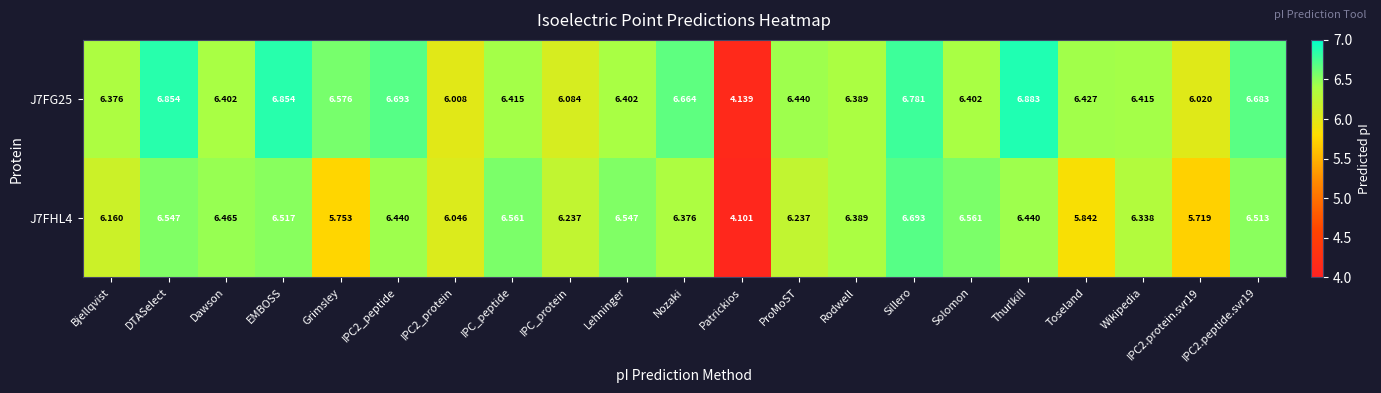

Which label corresponds to the largest value in the chart?

Thurlkill